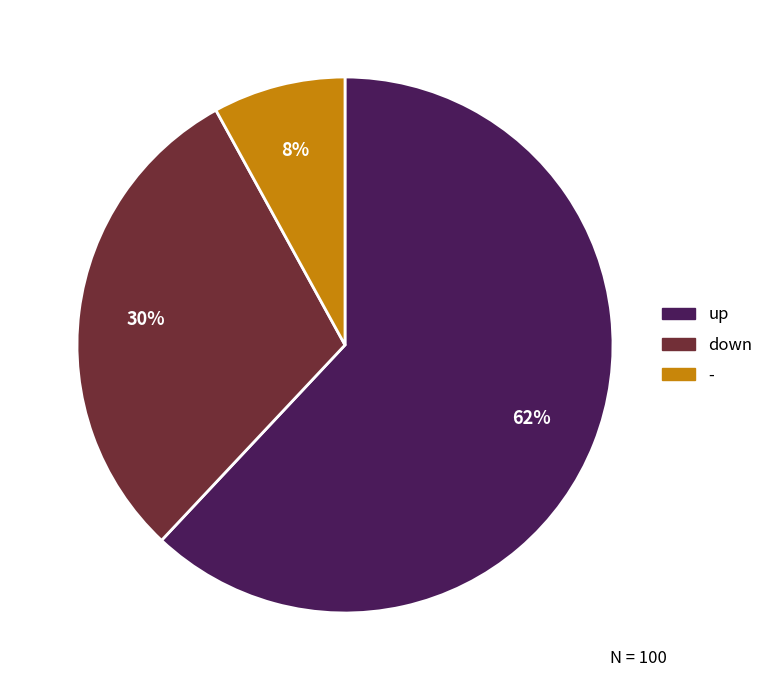

Which category accounts for the majority?

up